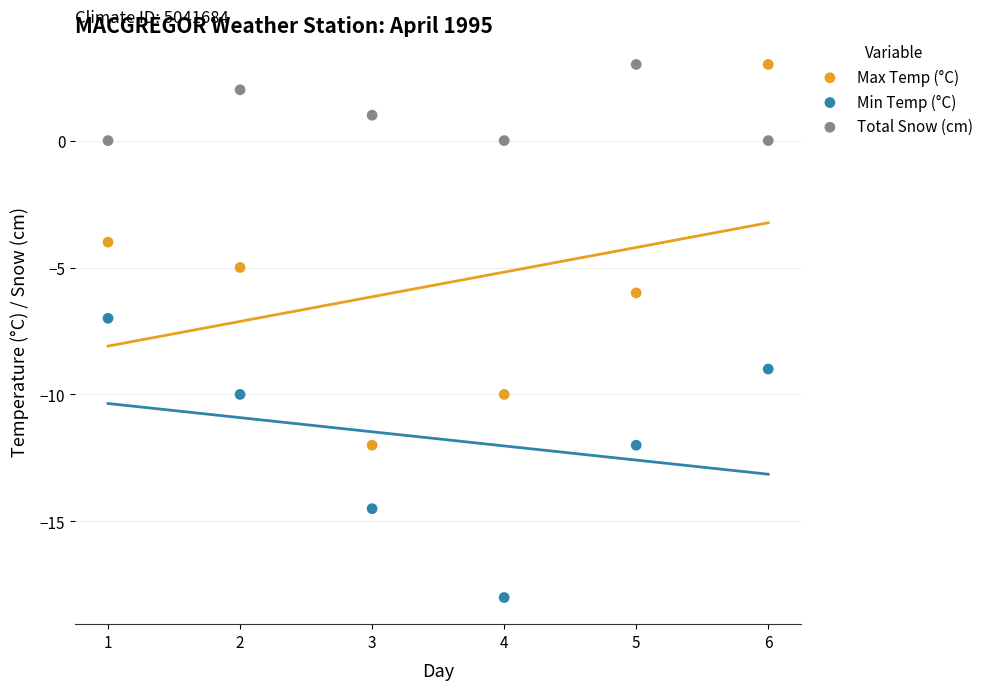

Which series contains the lowest Y value?

Min Temp (°C)